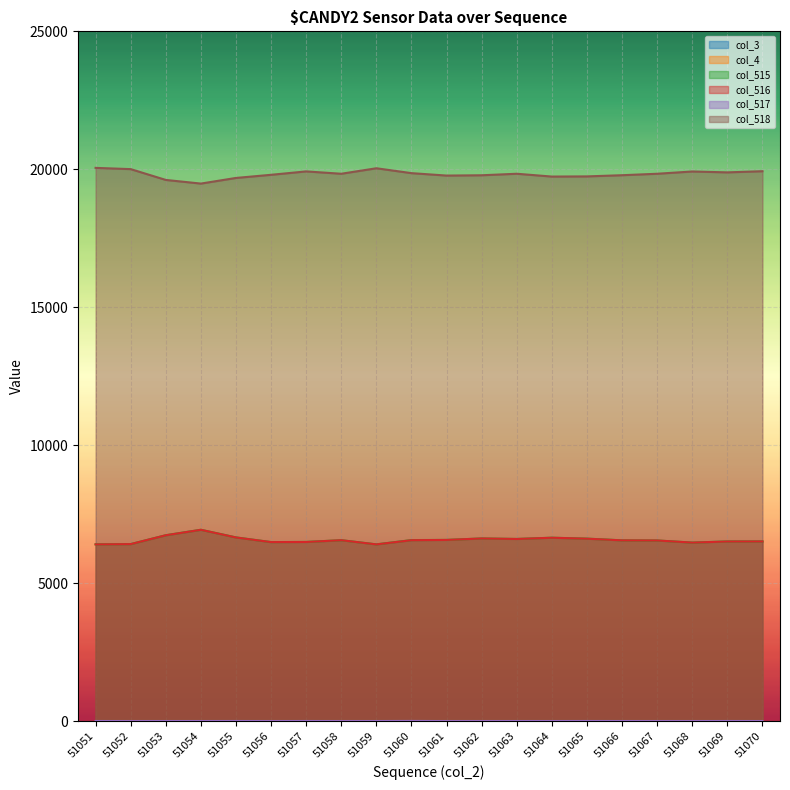

What is the difference between the highest and lowest values at 51064?

19735